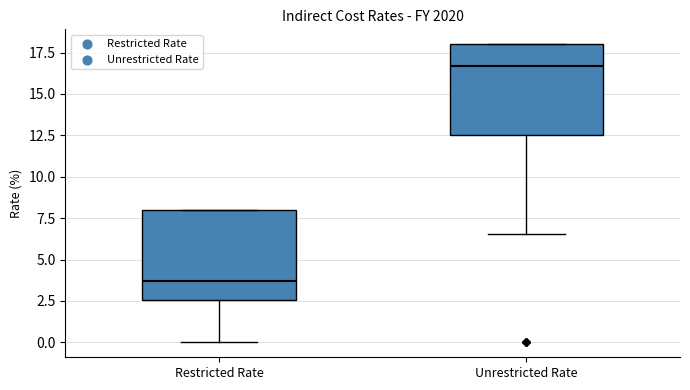

Where does the lower whisker of the box for Restricted Rate end on the y-axis? The values are not printed on the chart, so give them approximately, as read against the axis.

0.0